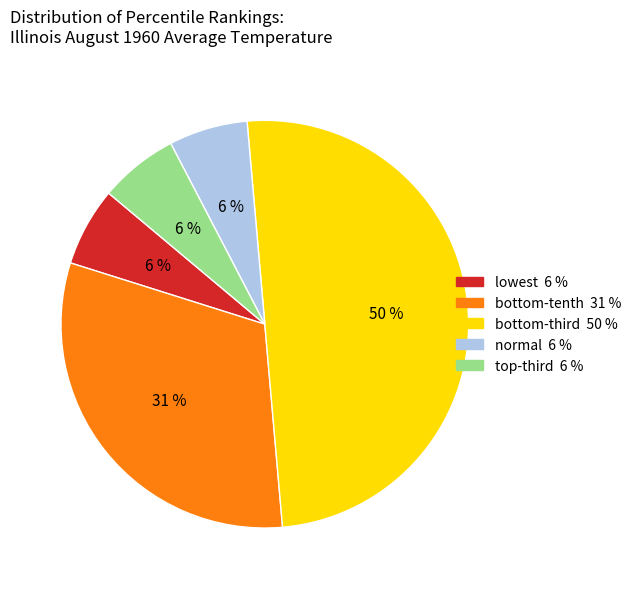

Which category has the biggest portion of the pie?

bottom-third